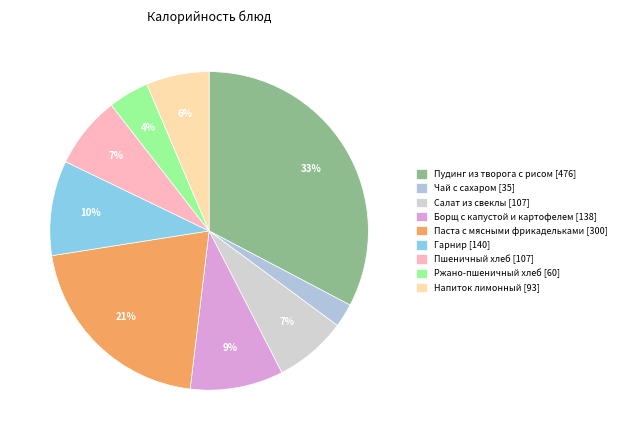

To the nearest percent, what is the average slice percentage?

11%